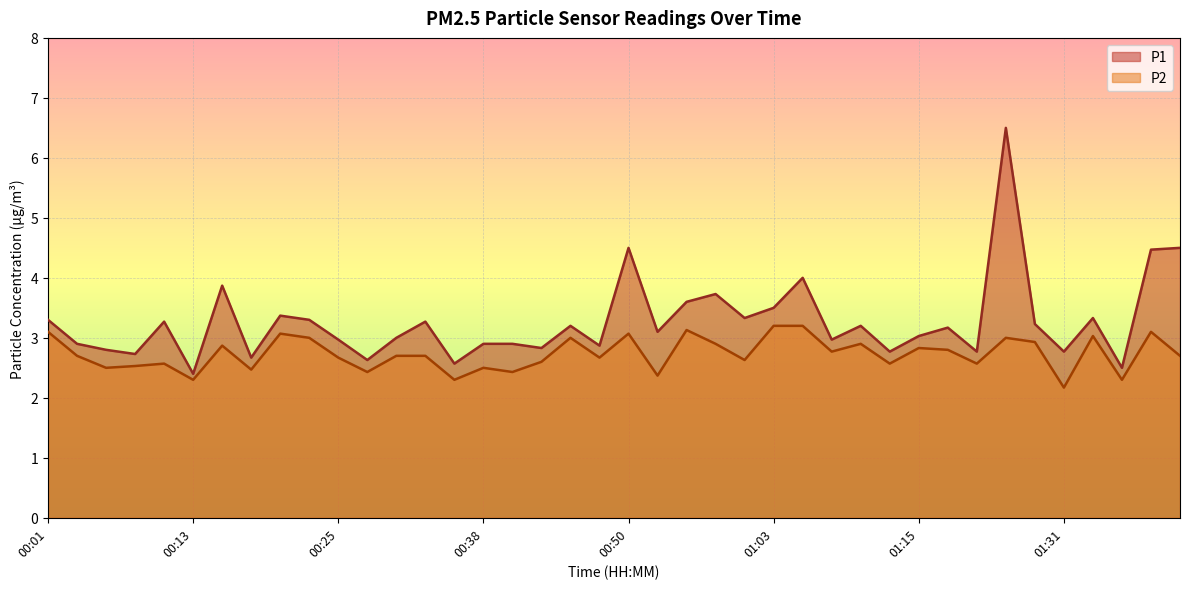

What are all the series names shown in the legend?

P1, P2